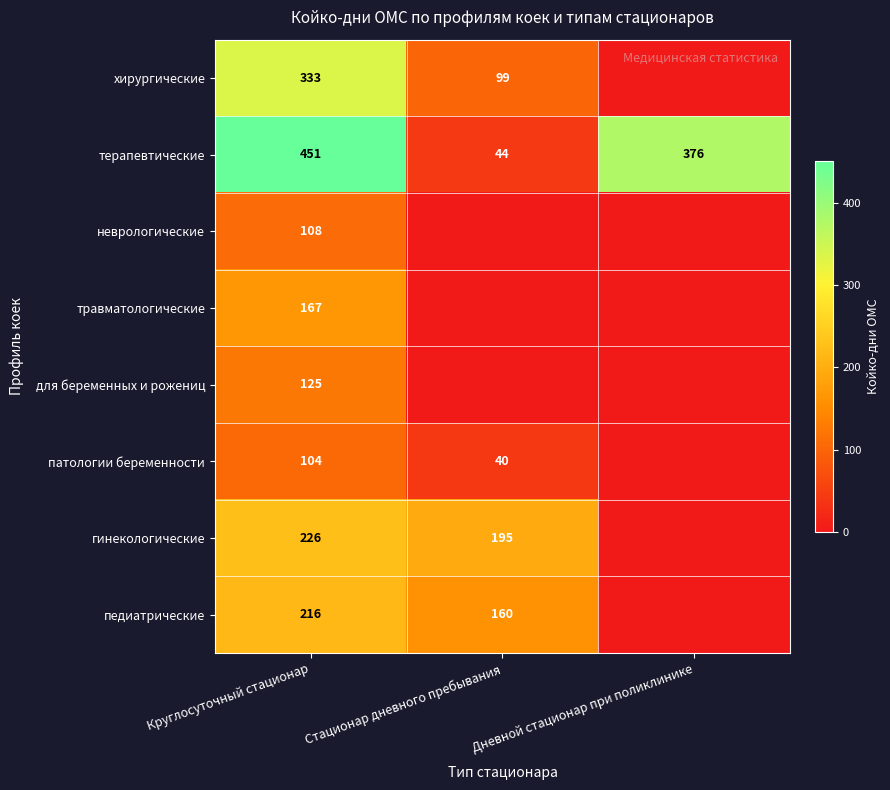

What is the total value across all series at Круглосуточный стационар?

1730